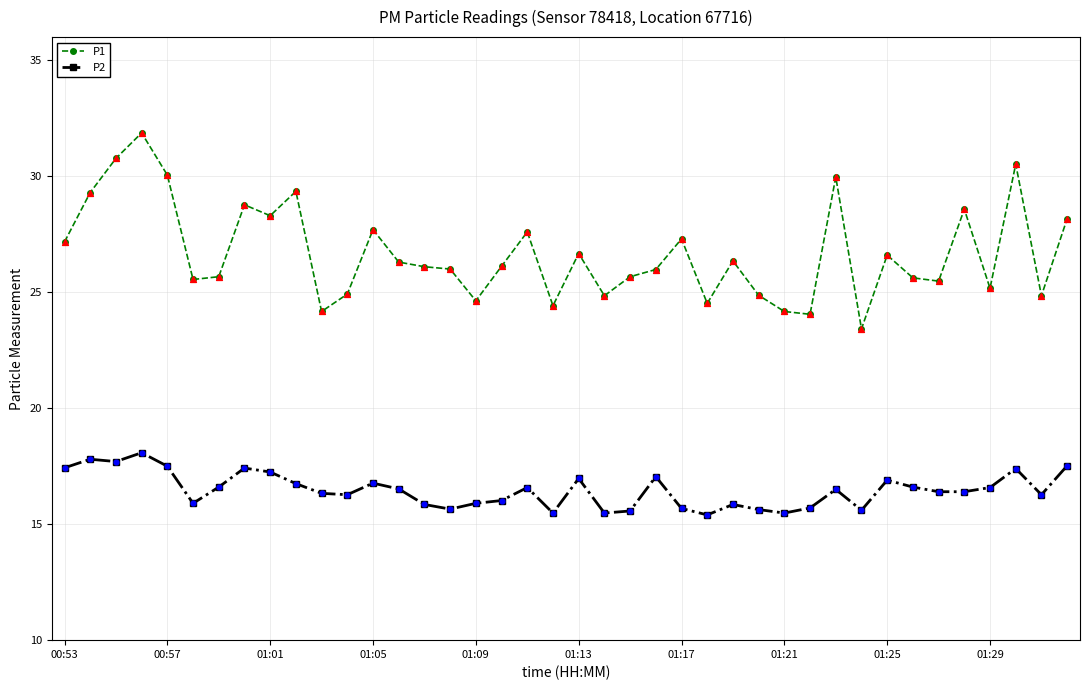

Which series has the widest spread of values?

P1